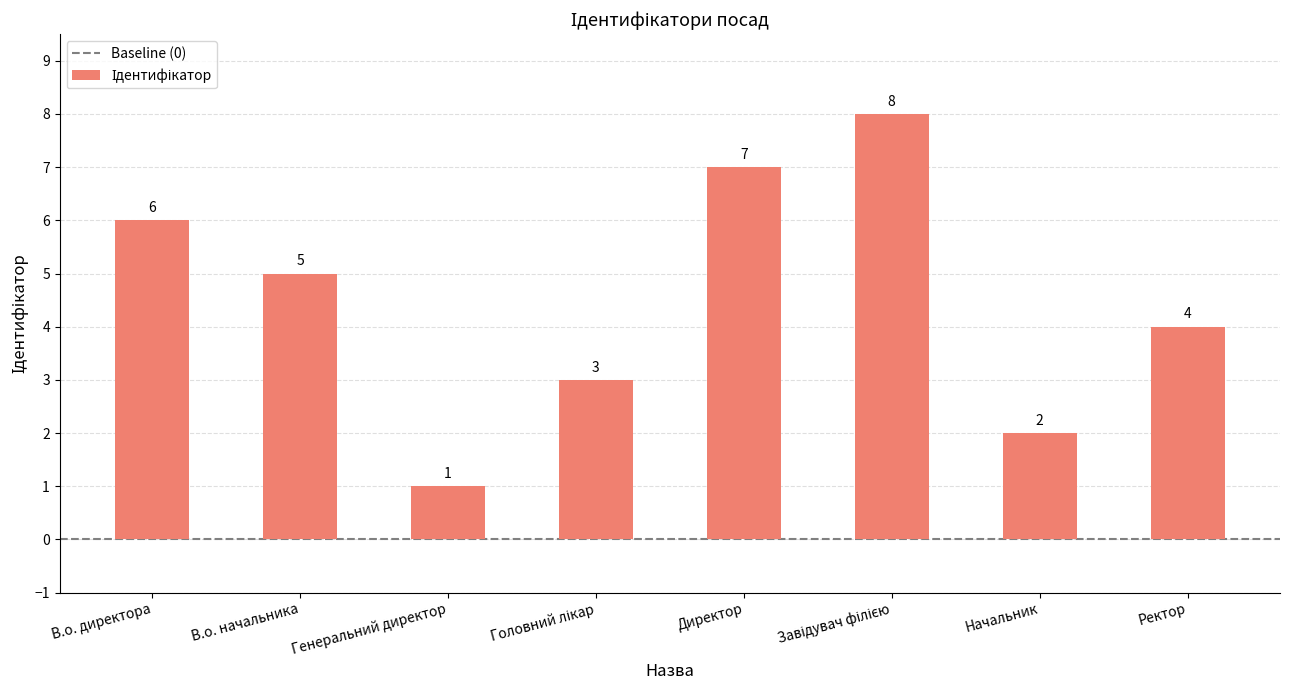

Where is the data nearest to the value 4?

Ректор